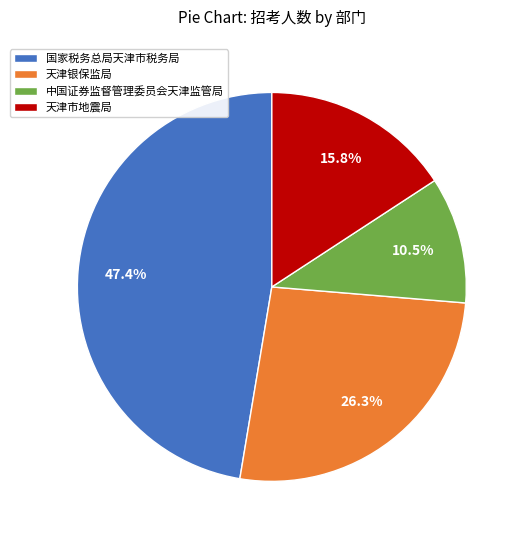

Does any single category account for the majority?

No